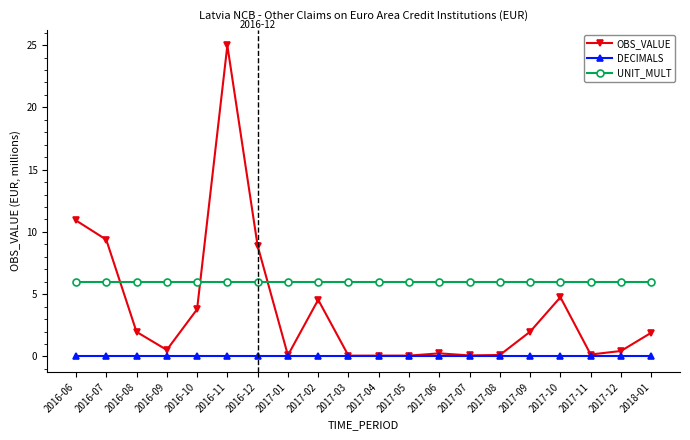

How many intersections are there between UNIT_MULT and OBS_VALUE?

3